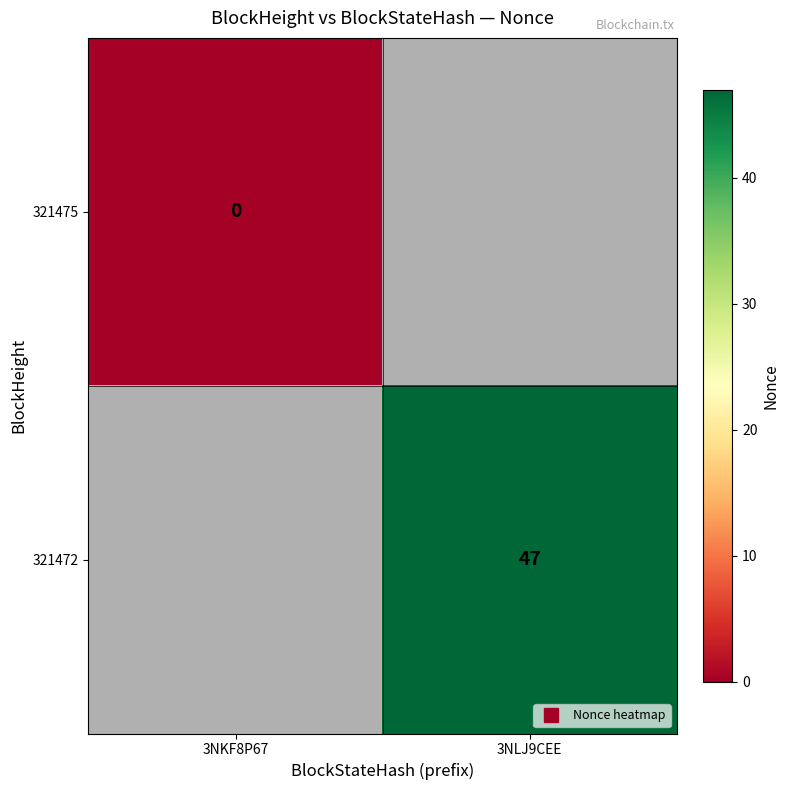

Is it true that 321472 equals 67.5 at 3NLJ9CEE?

False